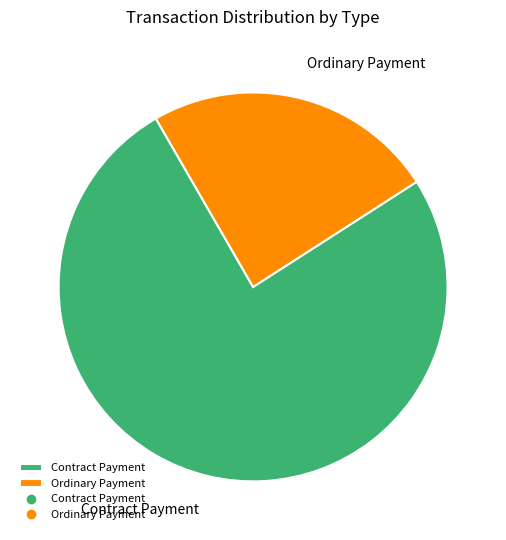

Do Ordinary Payment and Contract Payment together represent more than half of the pie?

Yes